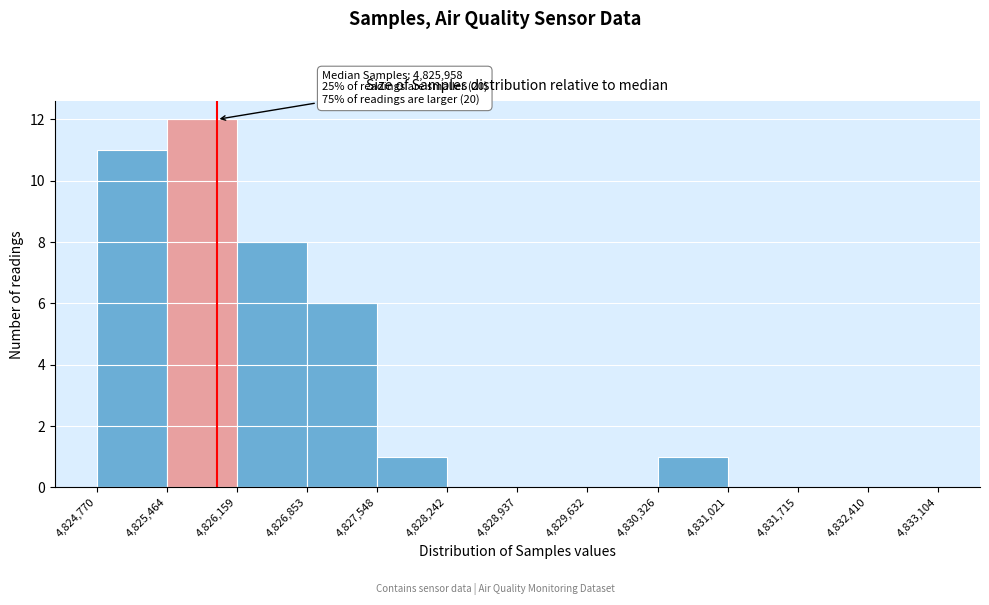

Which range on the x-axis has the tallest bar?

4,825,464 to 4,826,159